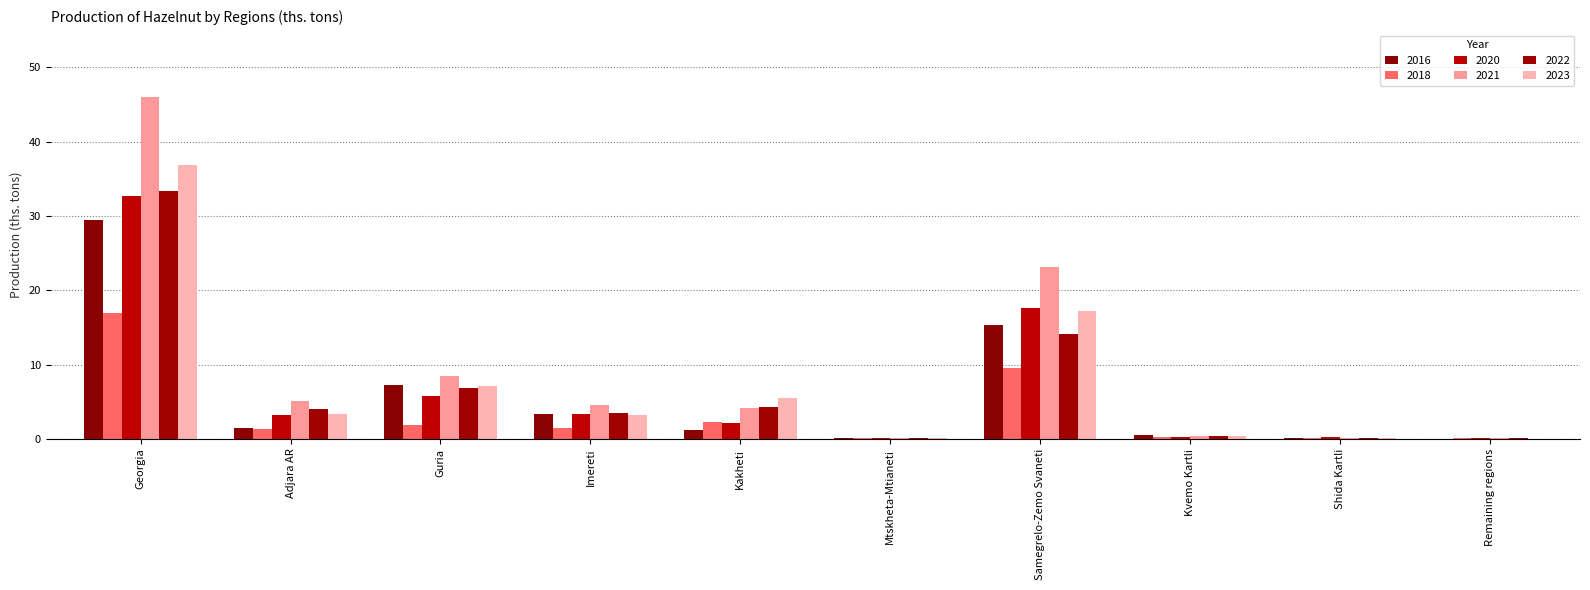

At which label is 2020 closest to 16?

Samegrelo-Zemo Svaneti